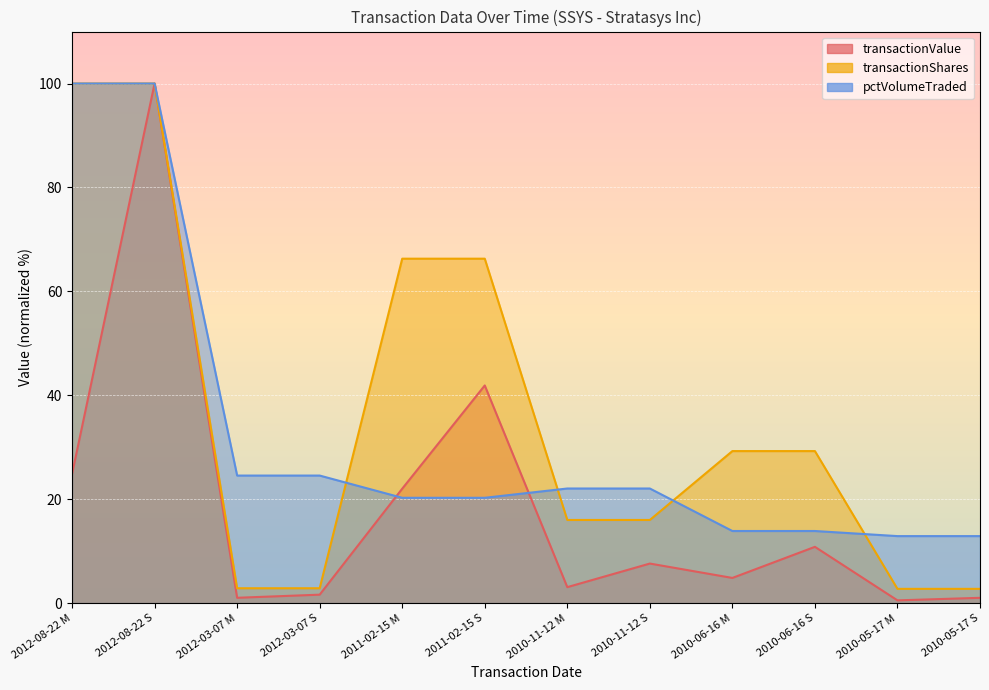

Which series ends up on top after the final intersection of pctVolumeTraded and transactionValue?

pctVolumeTraded